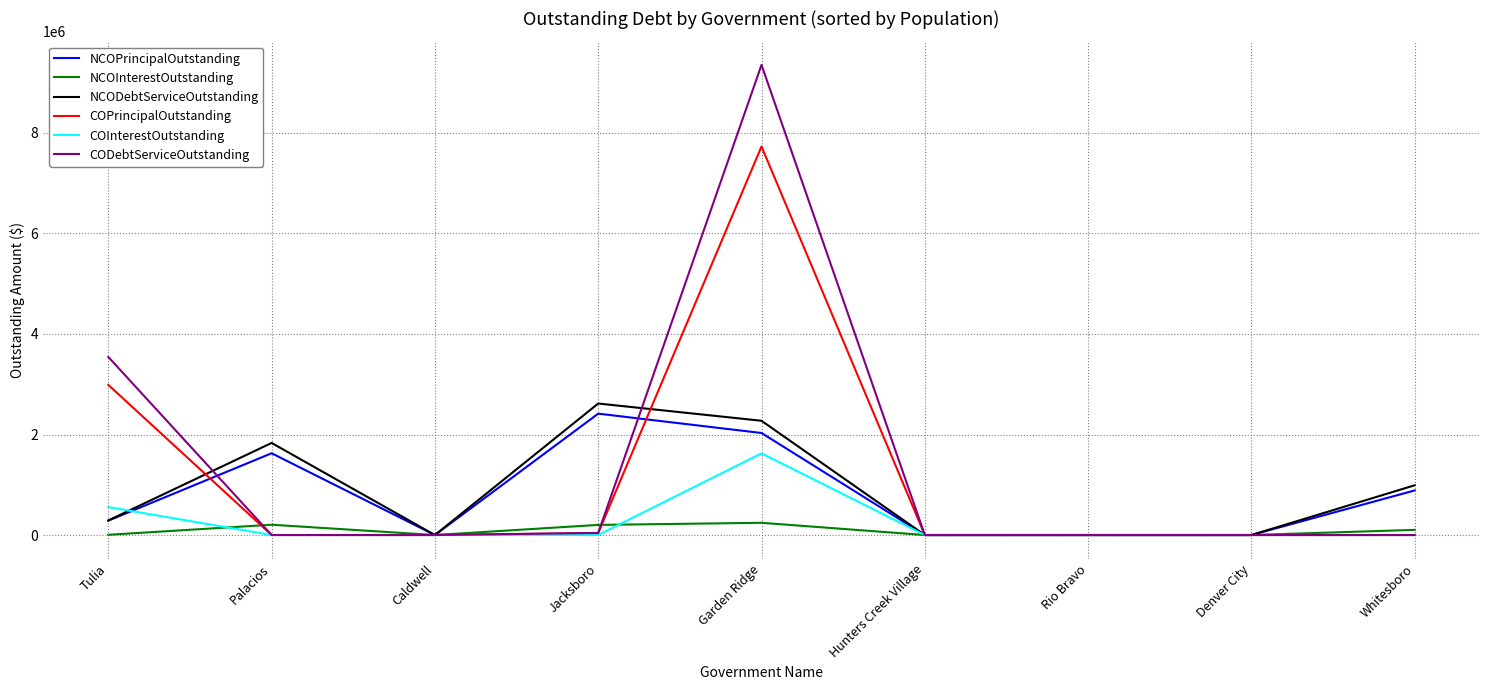

Does the chart have visible grid lines?

Yes